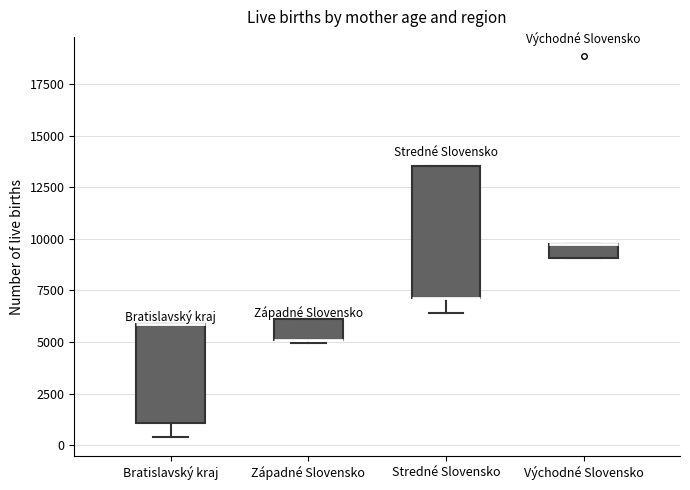

Comparing the boxes themselves (not the whiskers), which one is the tallest?

Stredné Slovensko